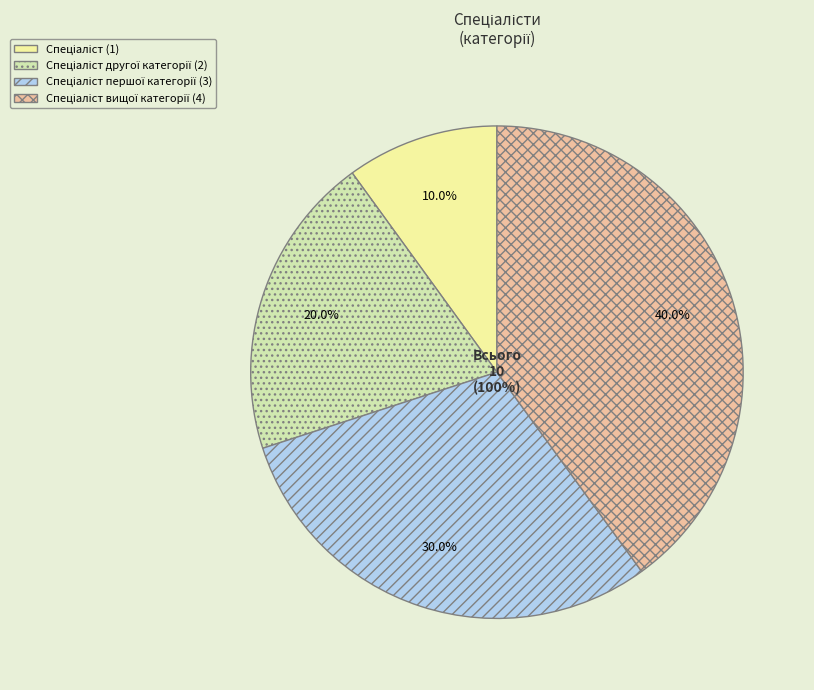

To the nearest percent, what portion does Спеціаліст represent?

10%